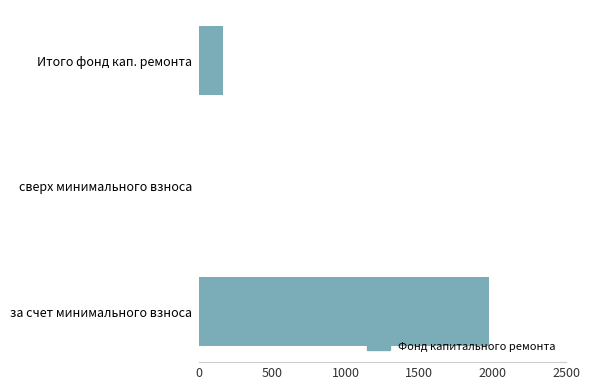

The value at Итого фонд кап. ремонта is 162.7. True or false?

True